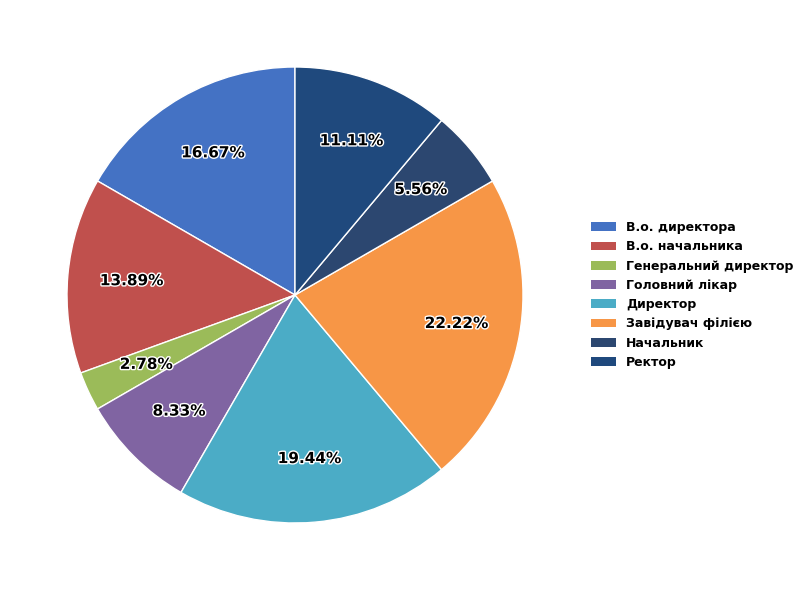

Rank the categories by value from highest to lowest.

Завідувач філією, Директор, В.о. директора, В.о. начальника, Ректор, Головний лікар, Начальник, Генеральний директор